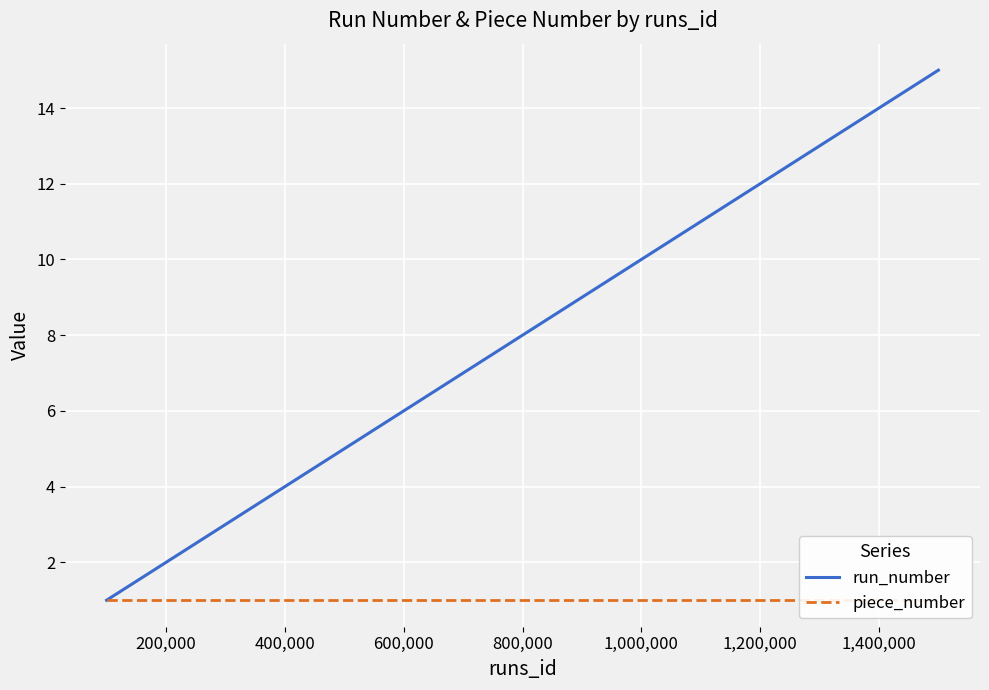

How many distinct data groups are displayed?

2